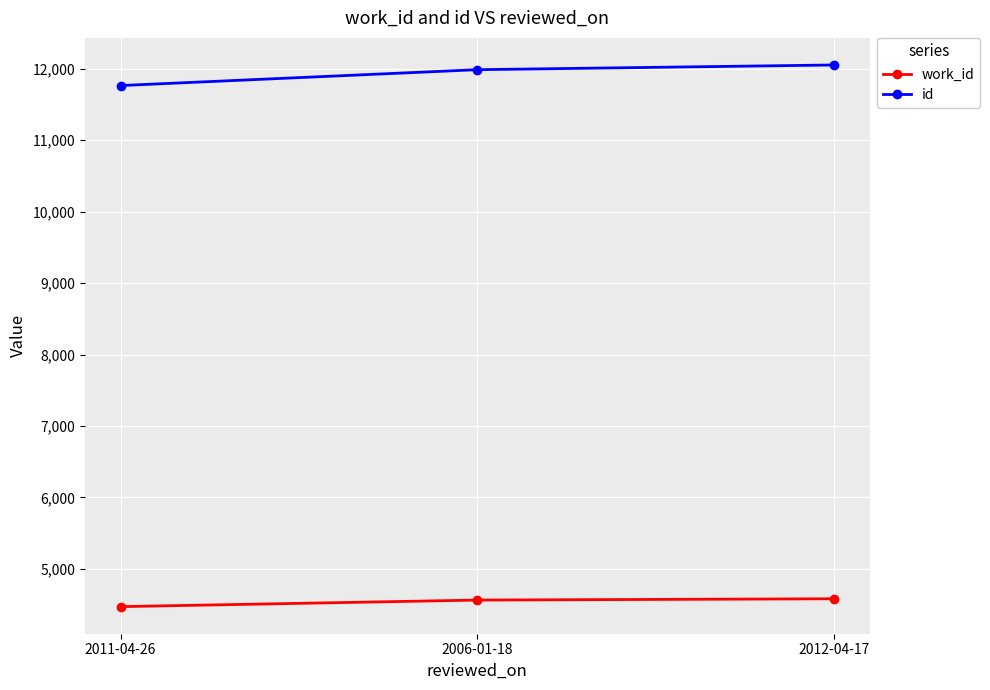

What is the maximum value for id?

12053